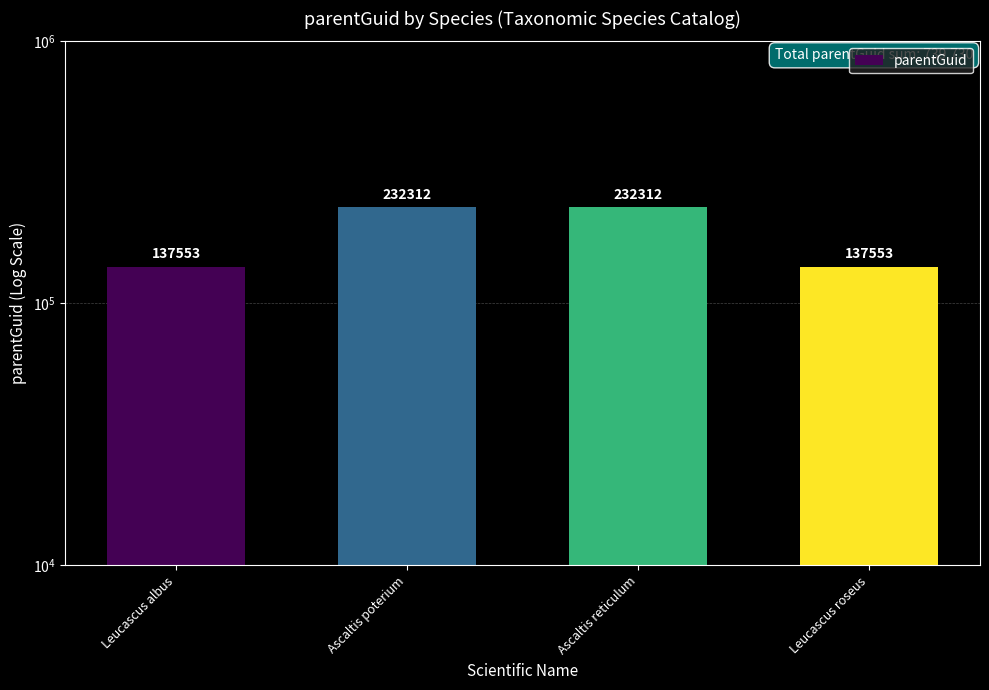

The value at Ascaltis reticulum is 102129. True or false?

False